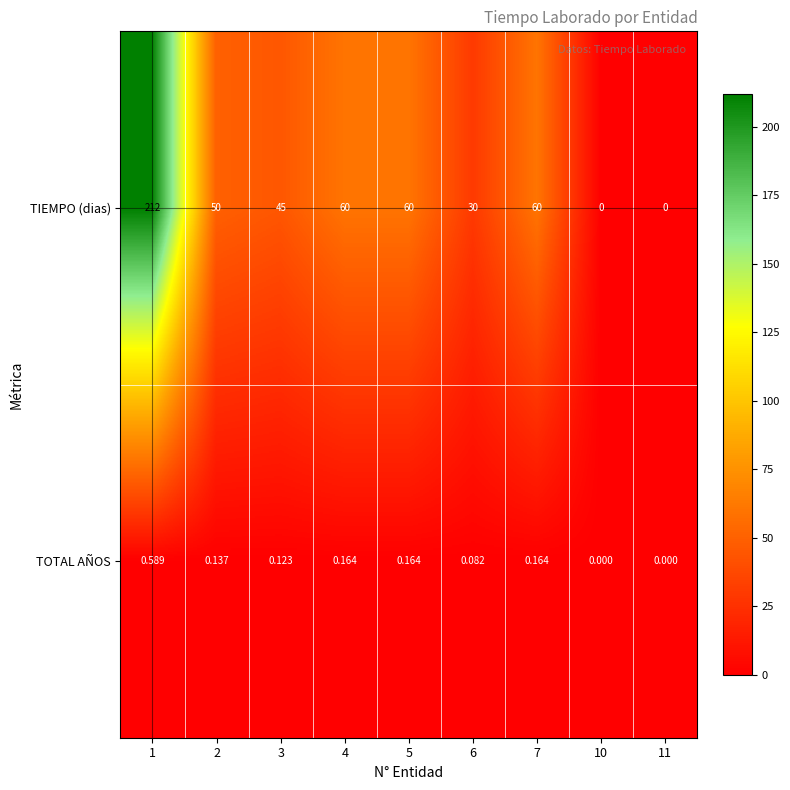

How many series are shown in this chart?

2